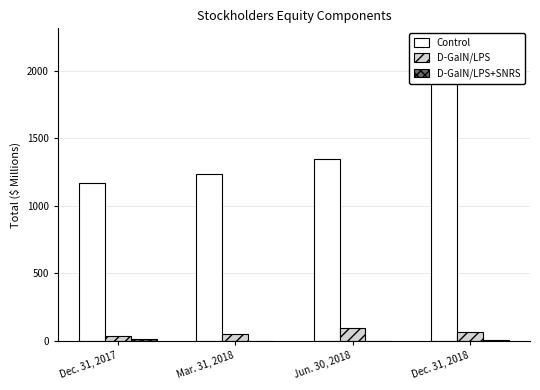

What is the minimum value shown in the chart?

2